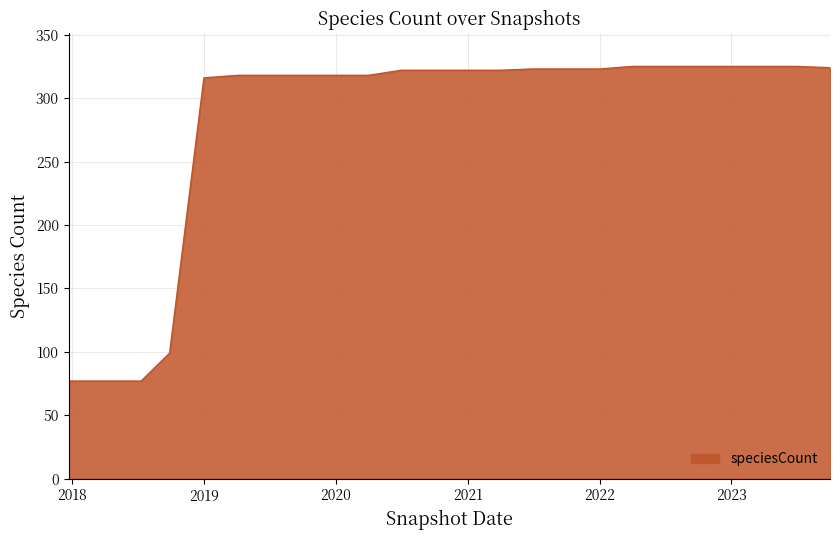

What is the maximum value shown in the chart?

325